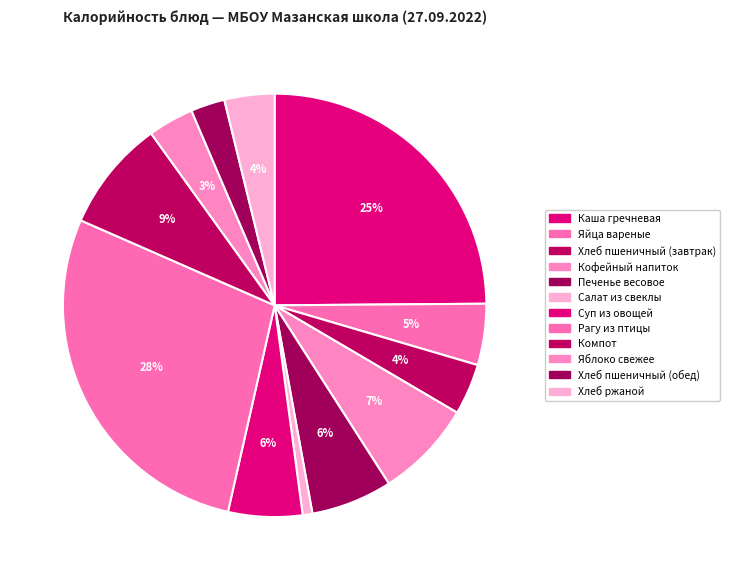

What percentage do Печенье весовое and Суп из овощей together represent?

11.9%